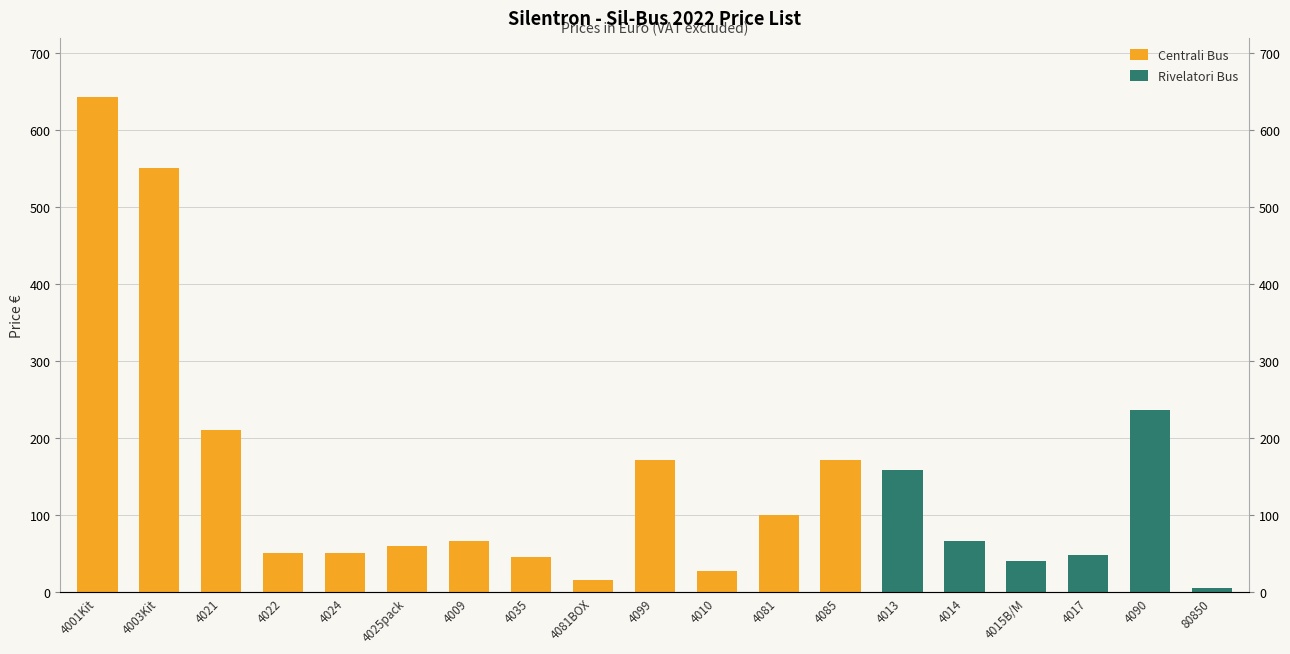

What is the sum of the Rivelatori Bus values at 4010 and 80850?

5.5